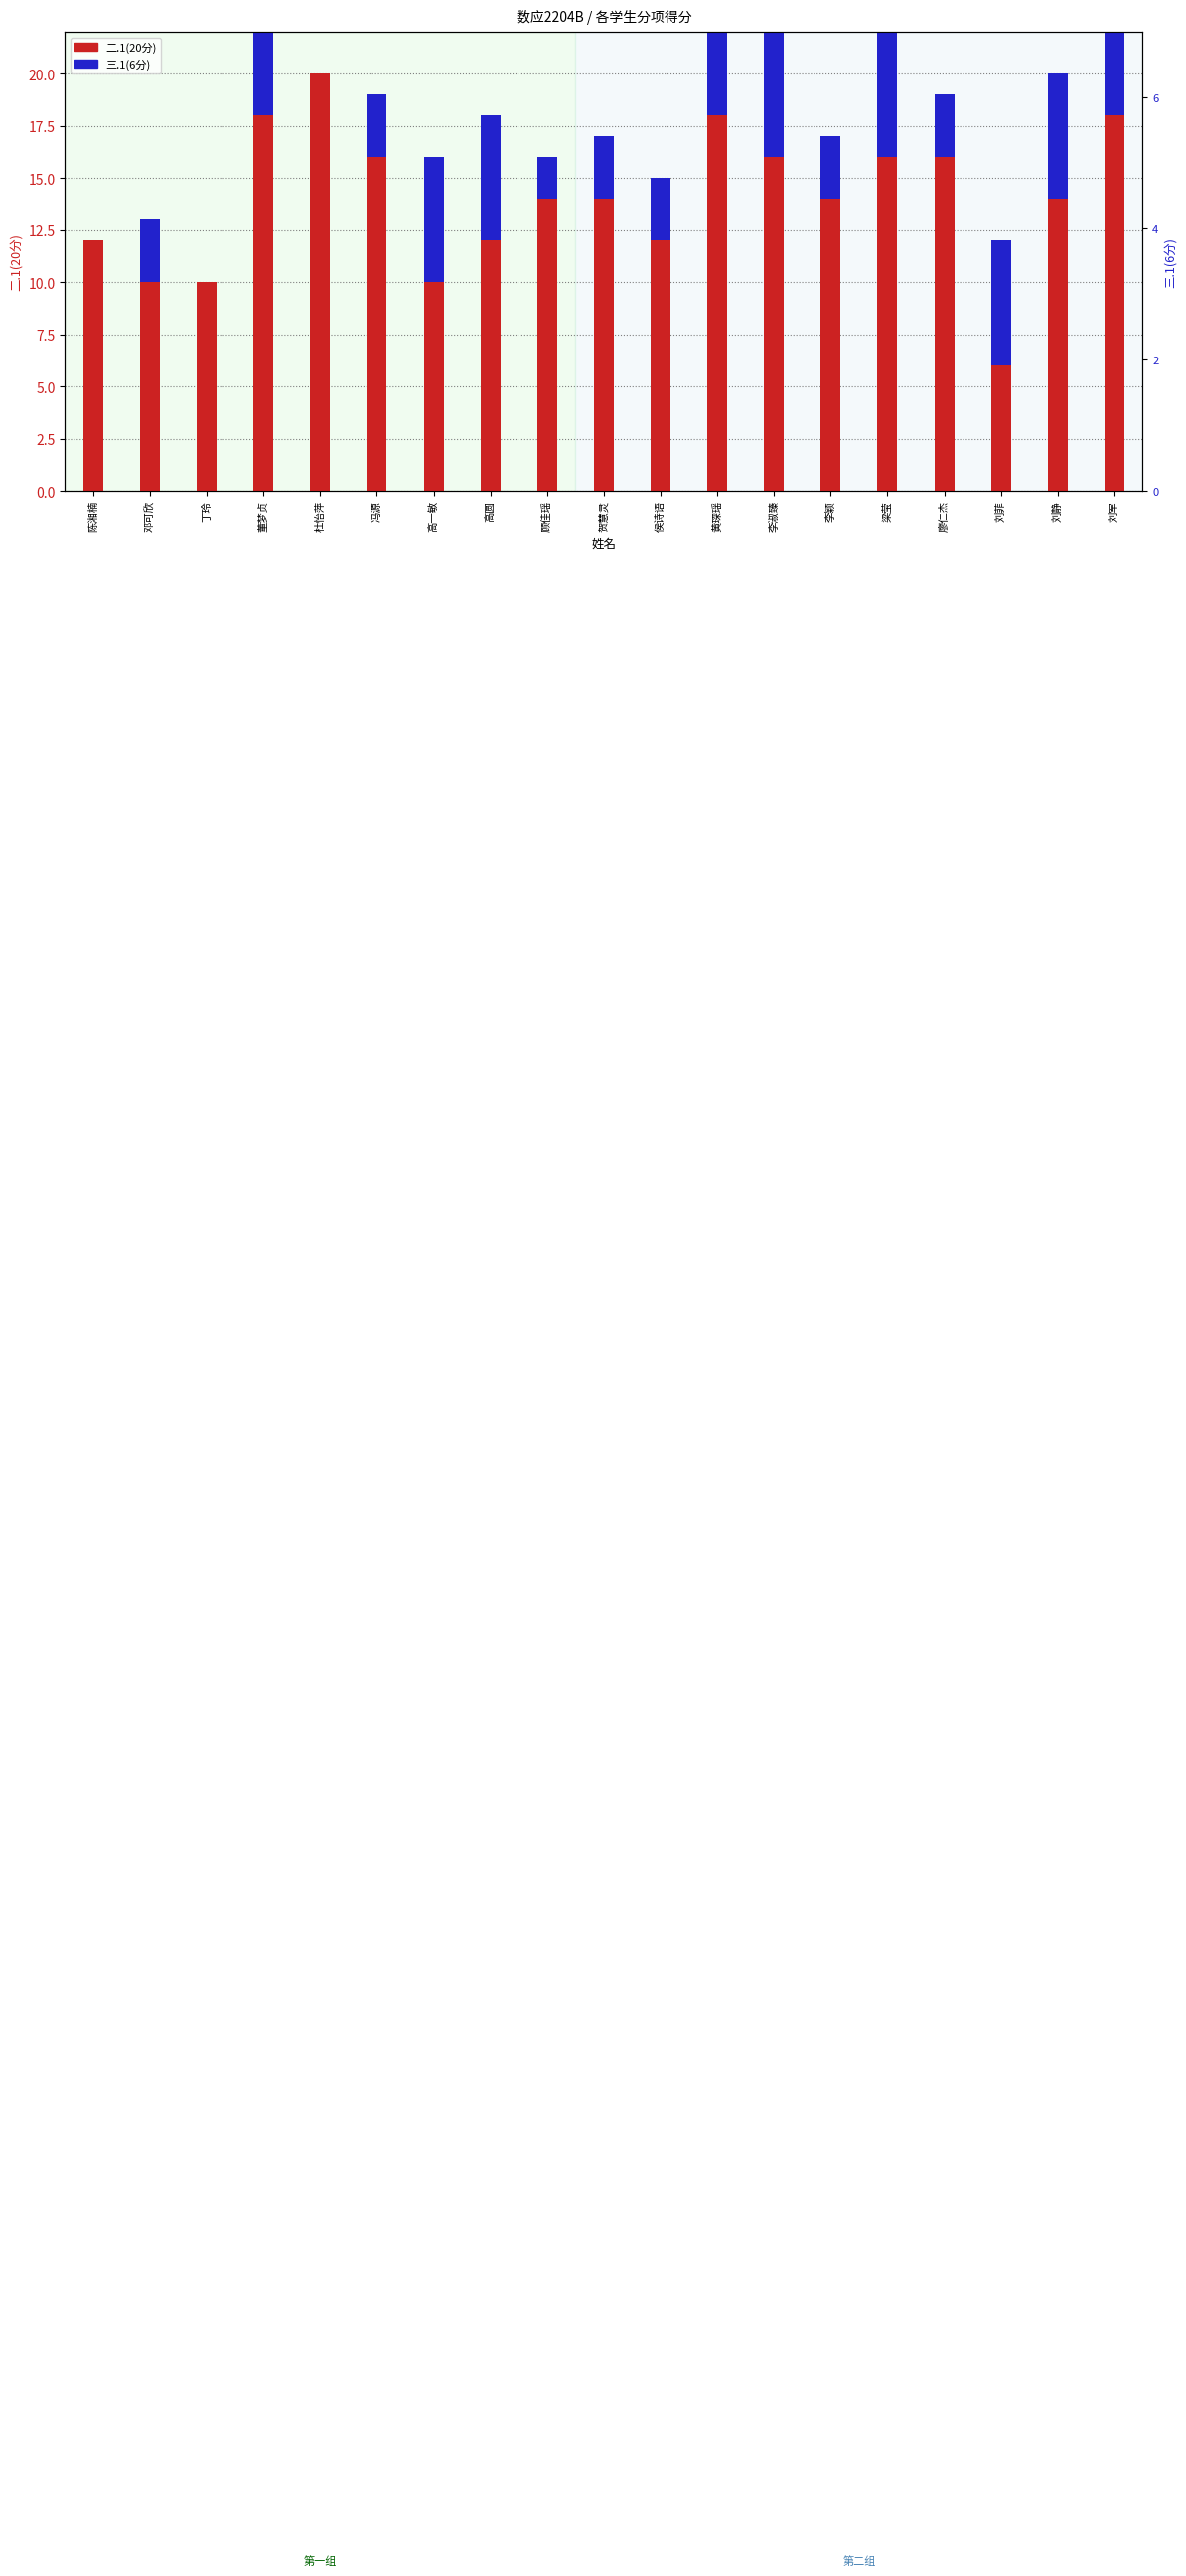

What is the maximum value shown in the chart?

20